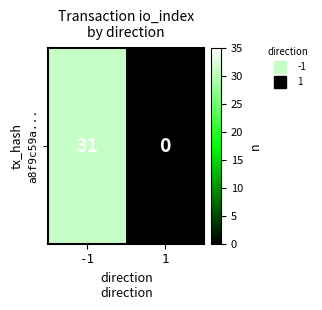

Reading right to left, extract all data points from this chart.

0	31